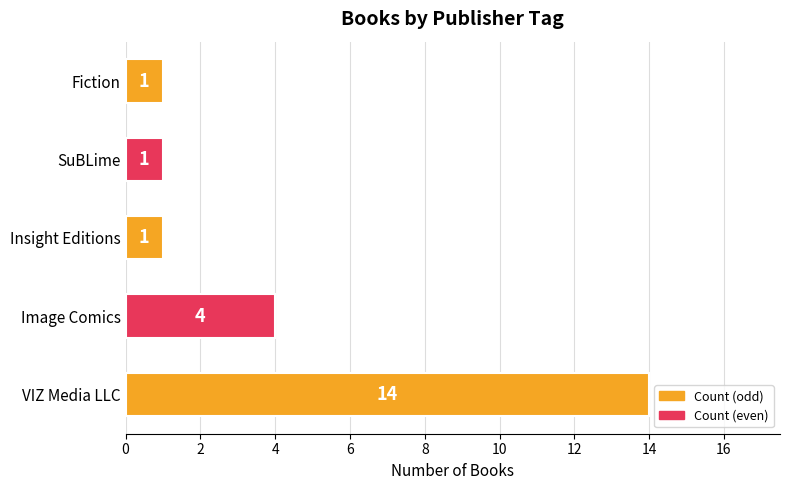

What is the difference between the second highest and minimum values?

3